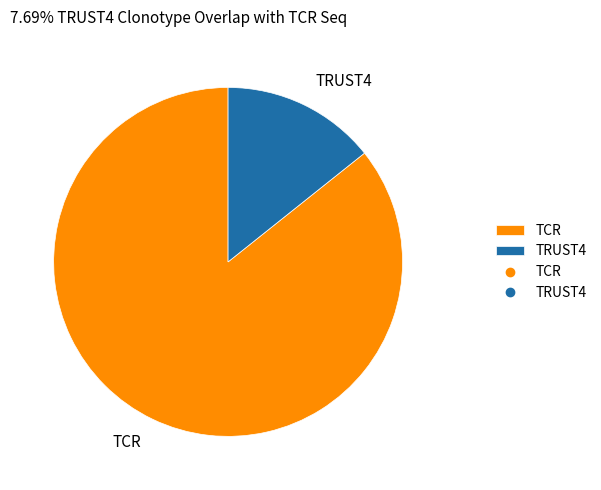

Count the number of slices in the pie.

2